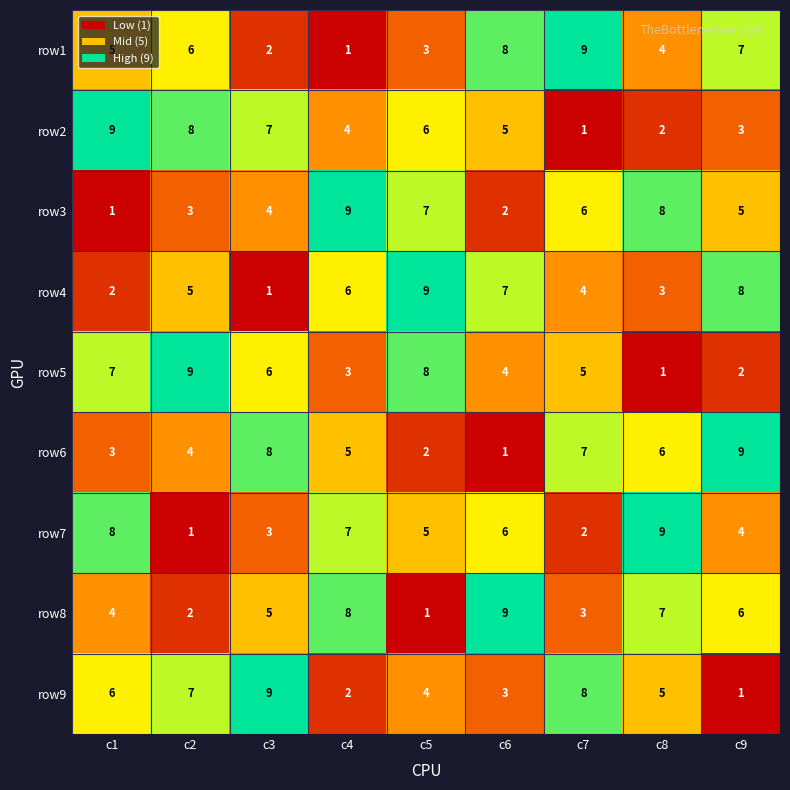

At how many categories does at least one series exceed 2?

9